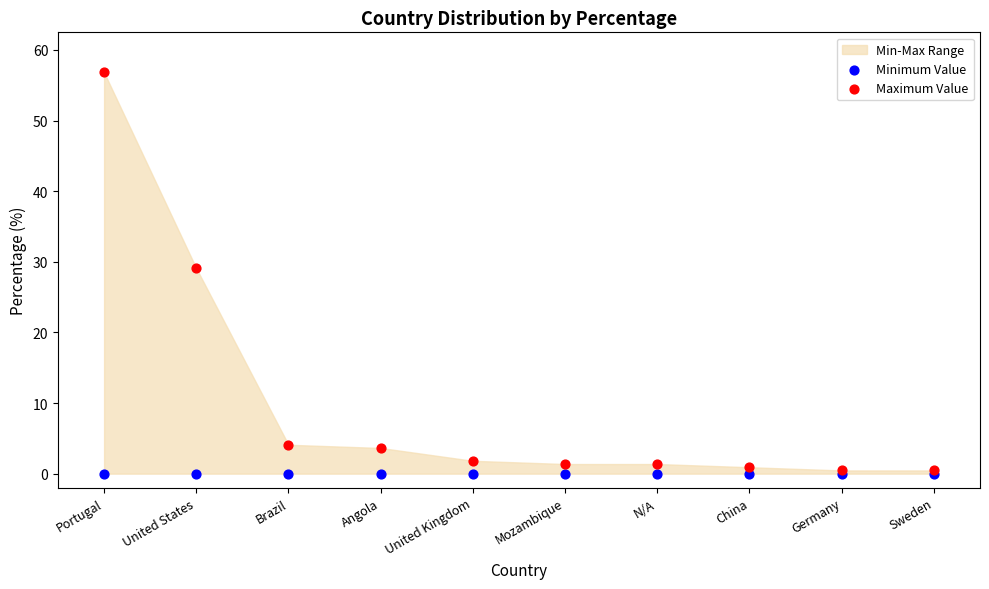

Across all series, what Y value is closest to 28?

29.1